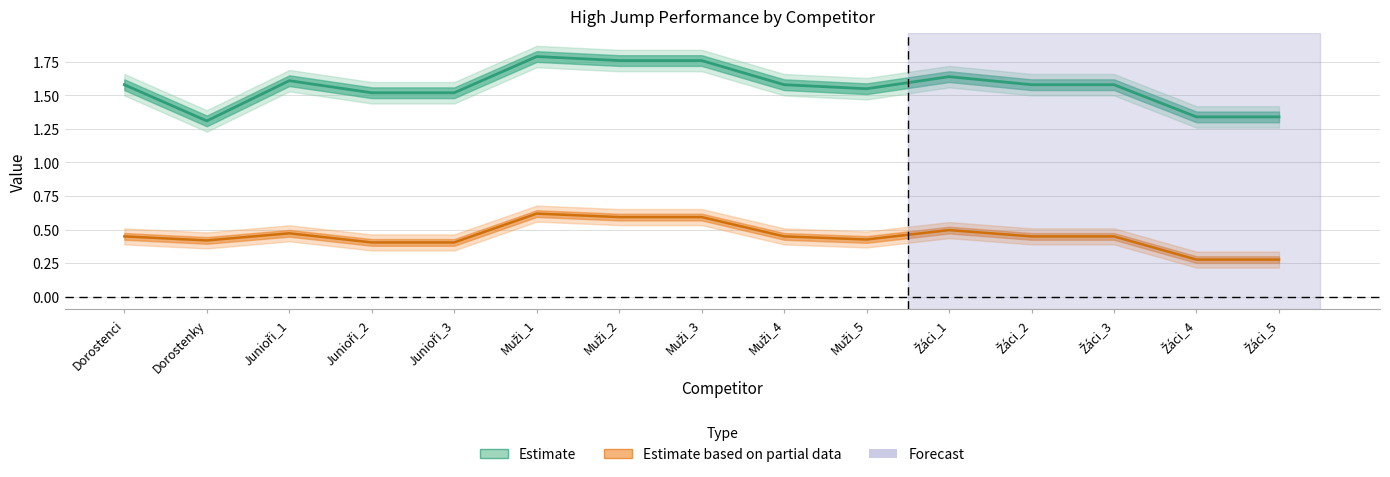

True or false: Body_norm has a value of 0.4 at Dorostenci.

True